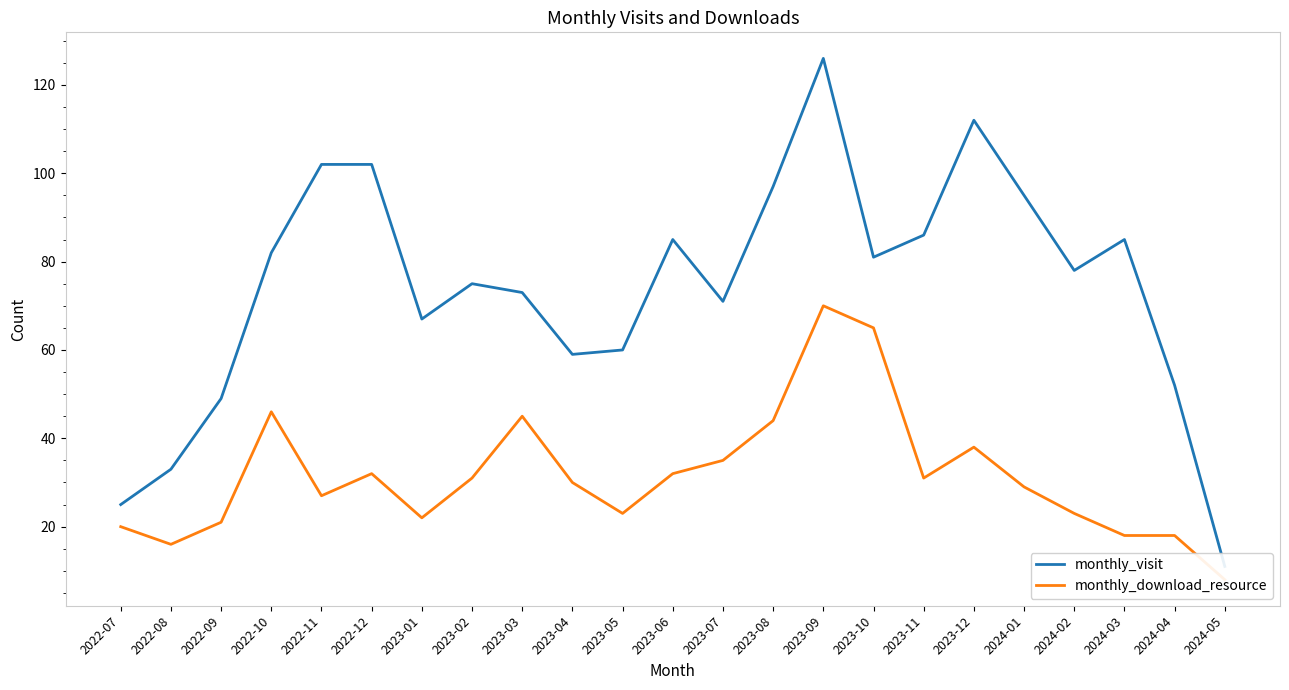

Between 2024-04 and 2022-08, which is larger?

2024-04